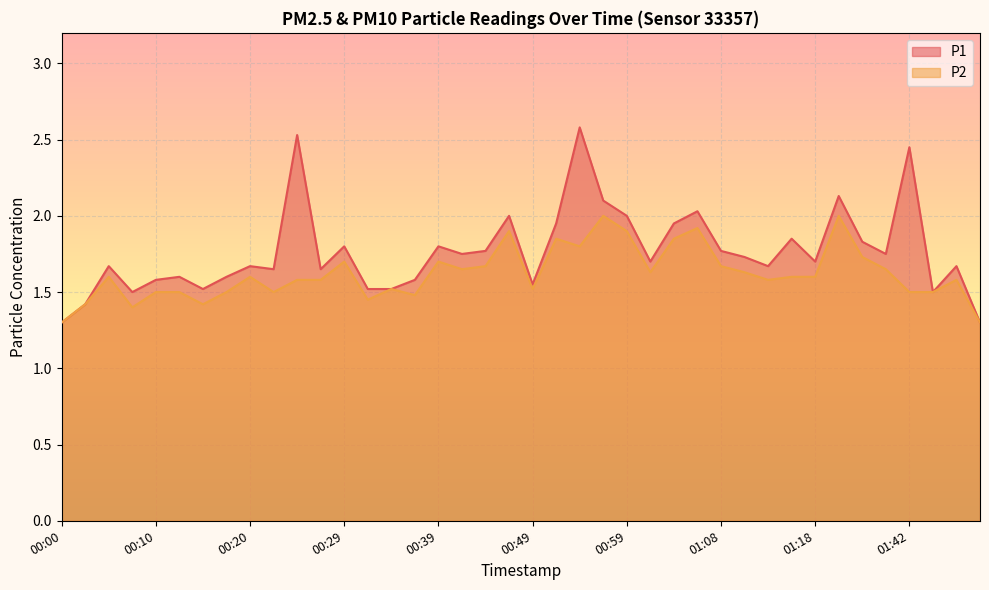

What are all the series names shown in the legend?

P1, P2